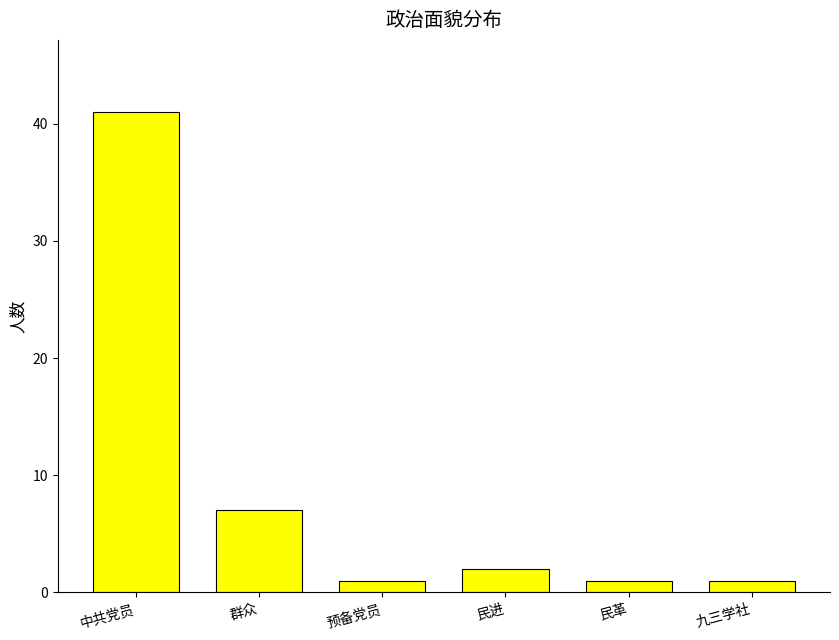

Approximately how many times larger is the value at 民进 compared to 九三学社?

2.0